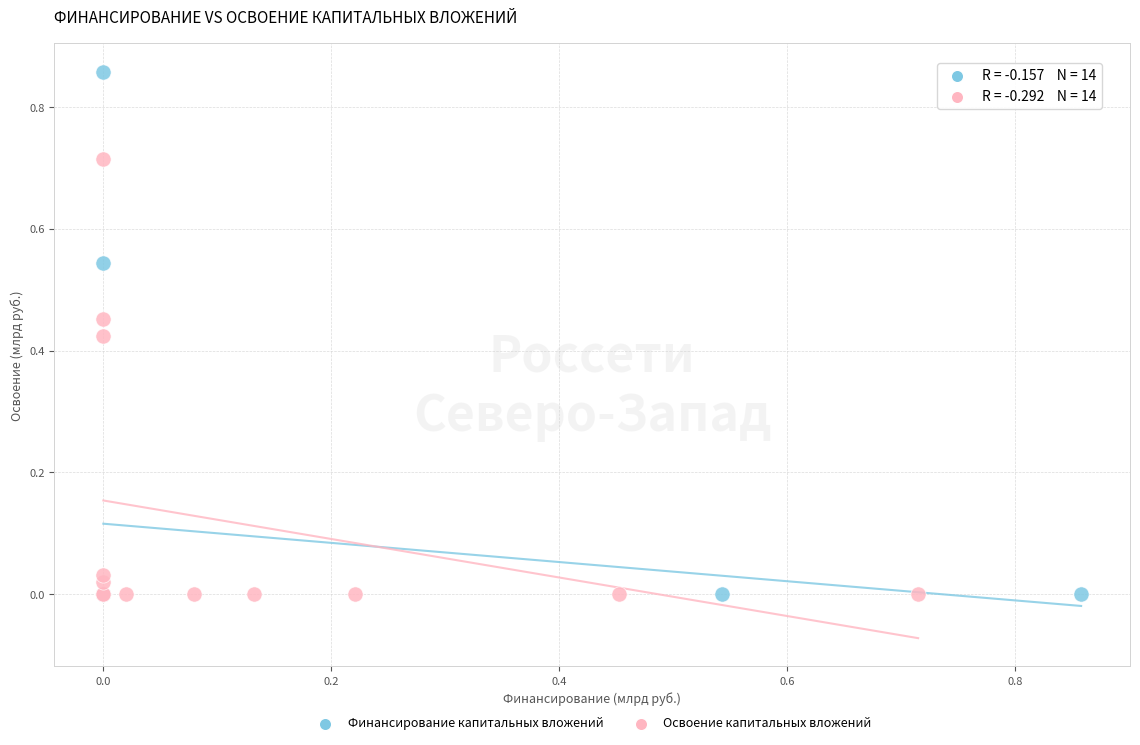

Which series has the widest spread of Y values?

Финансирование капитальных вложений